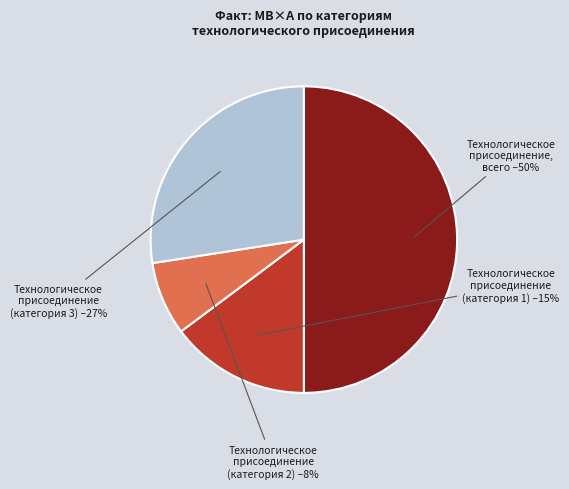

To the nearest percent, what is the difference between the largest and smallest slice percentages?

42%